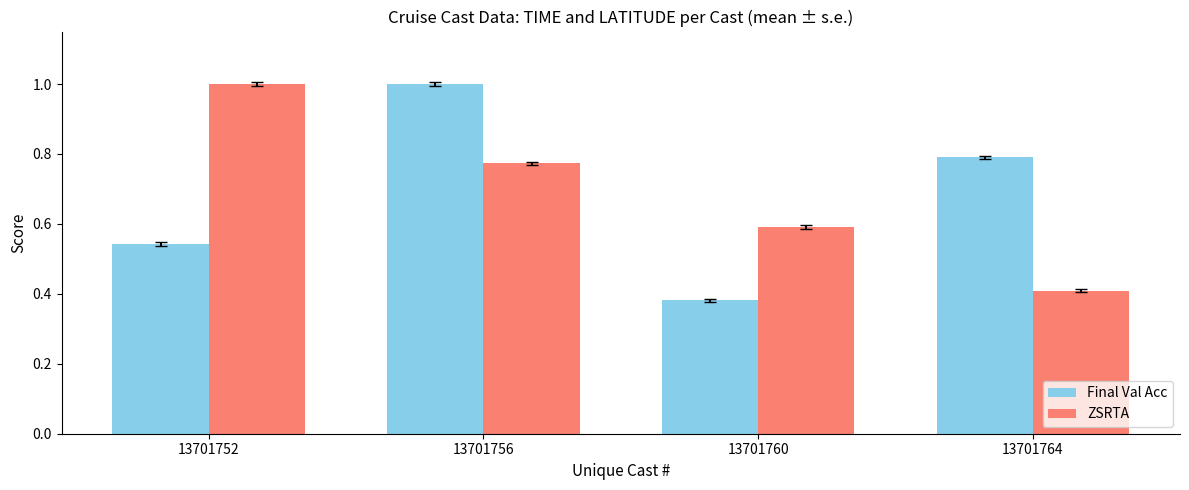

Which category has the highest value in the Final Val Acc series?

13701756